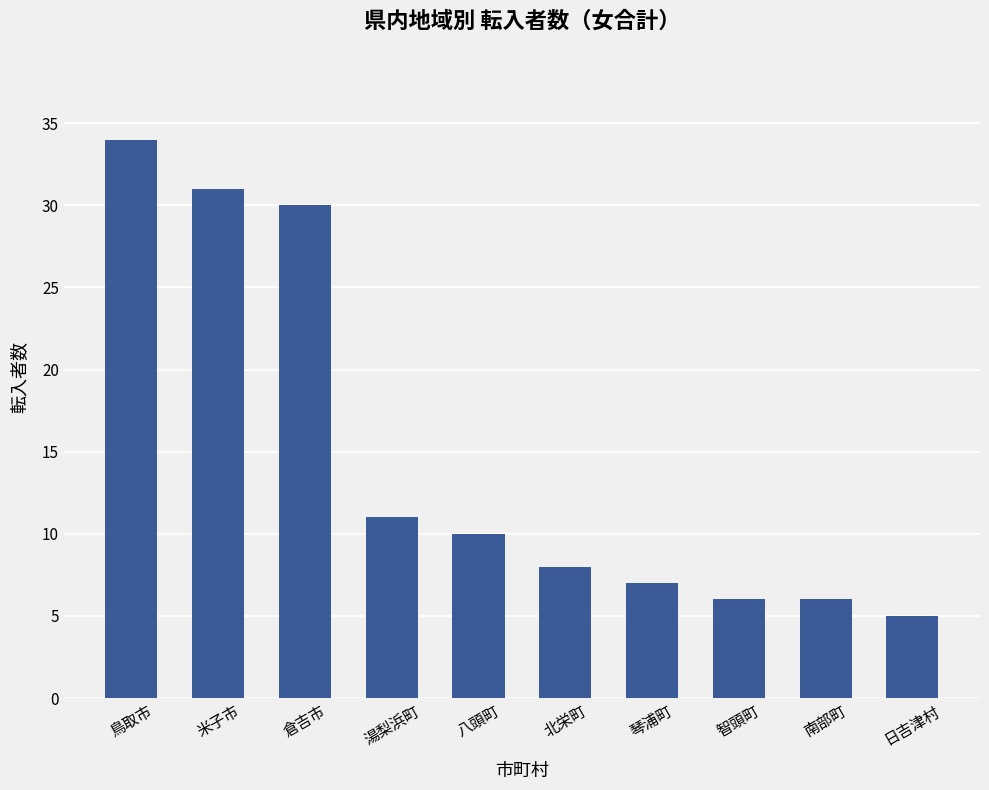

Does the chart contain stacked bars?

No